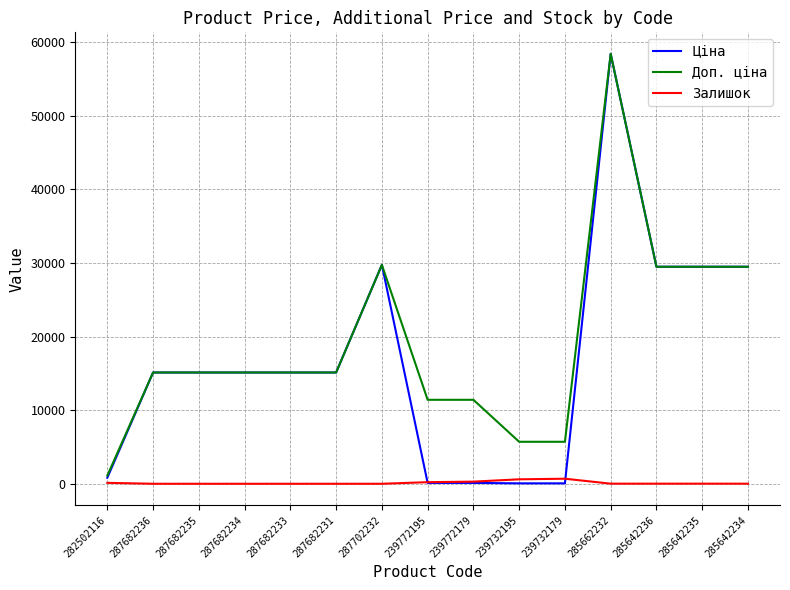

What position from the right is 239732195?

6